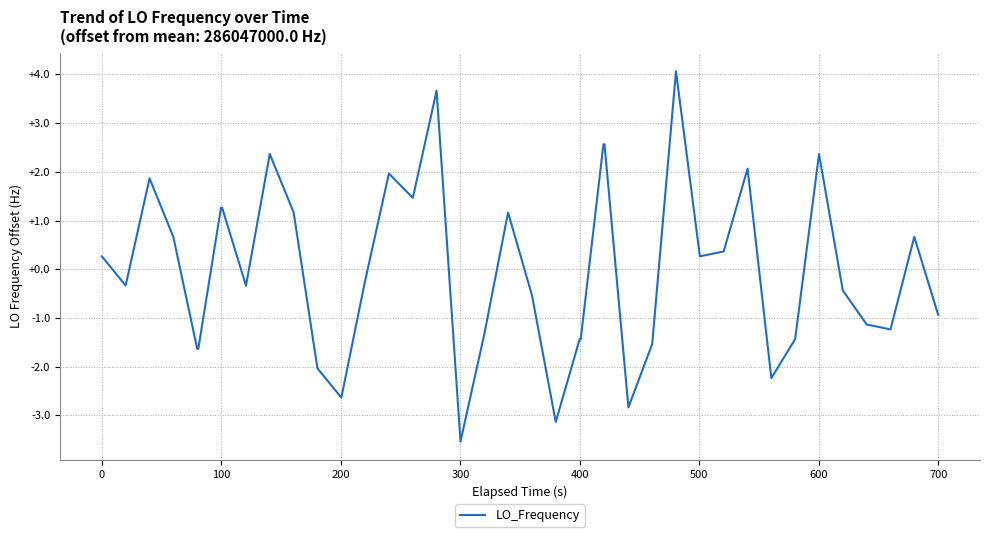

What is the difference between the maximum and minimum values?

7.6